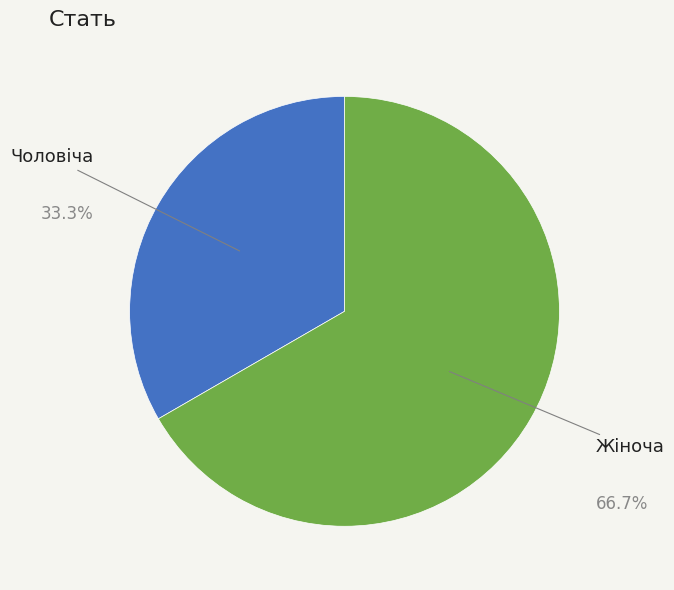

Is there any slice that represents more than half of the pie?

Yes